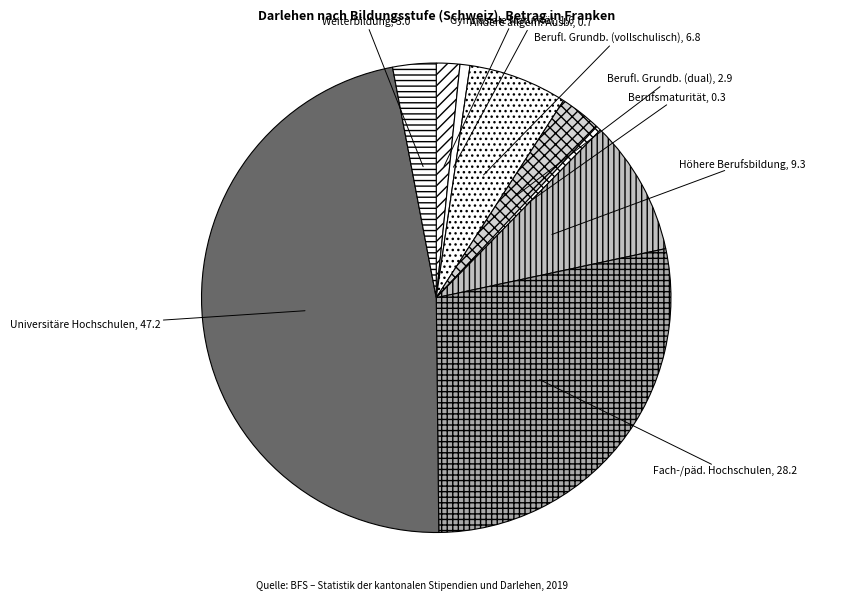

Which category has the biggest portion of the pie?

Universitäre Hochschulen